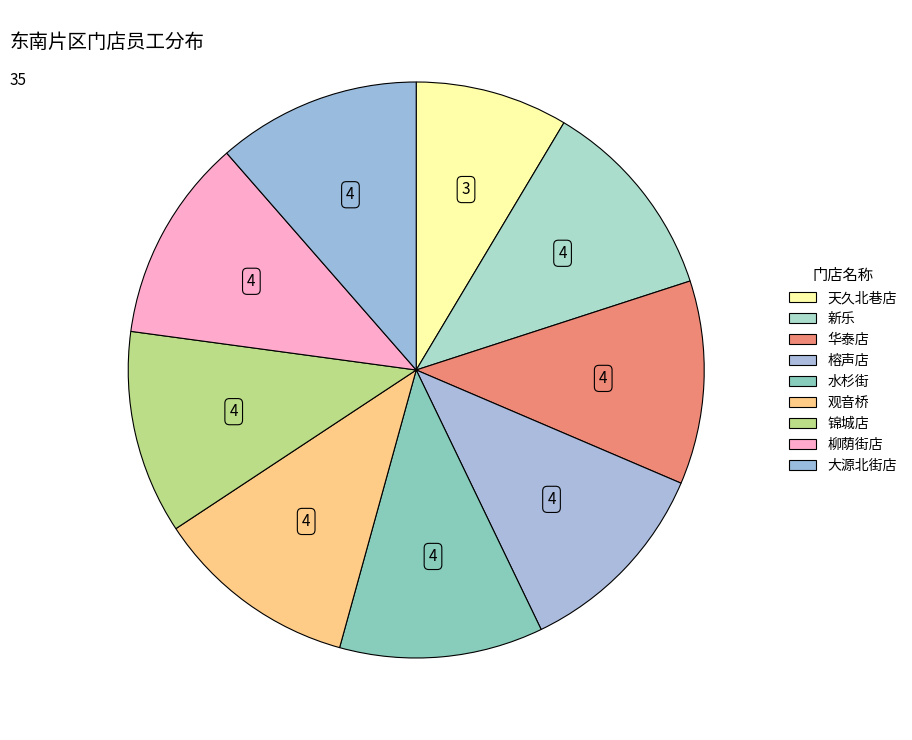

Does any single category account for the majority?

No